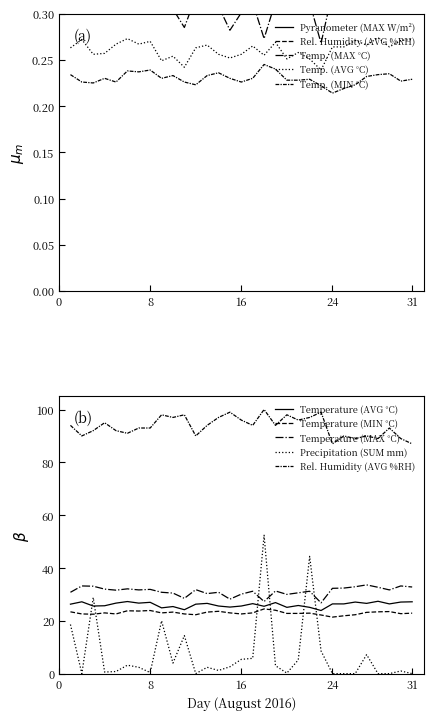

The Temperature (MIN C) series shows 0.3 at 8. True or false?

False